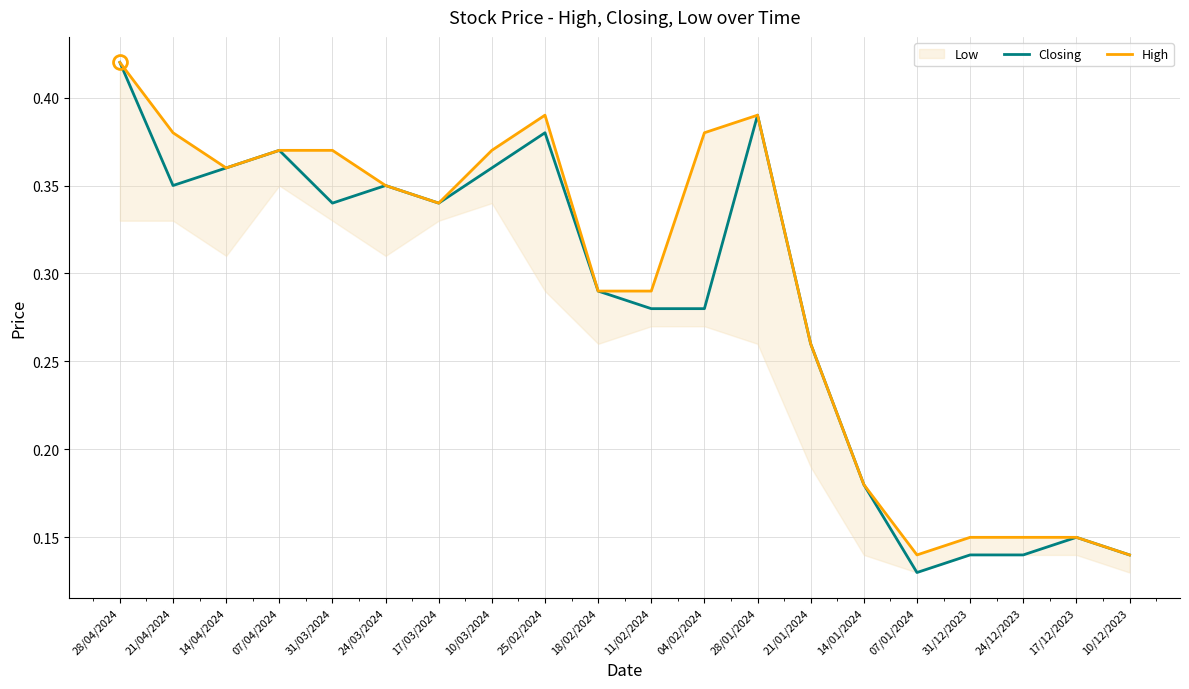

The value of Closing at 31/12/2023 is 0.1. True or false?

True